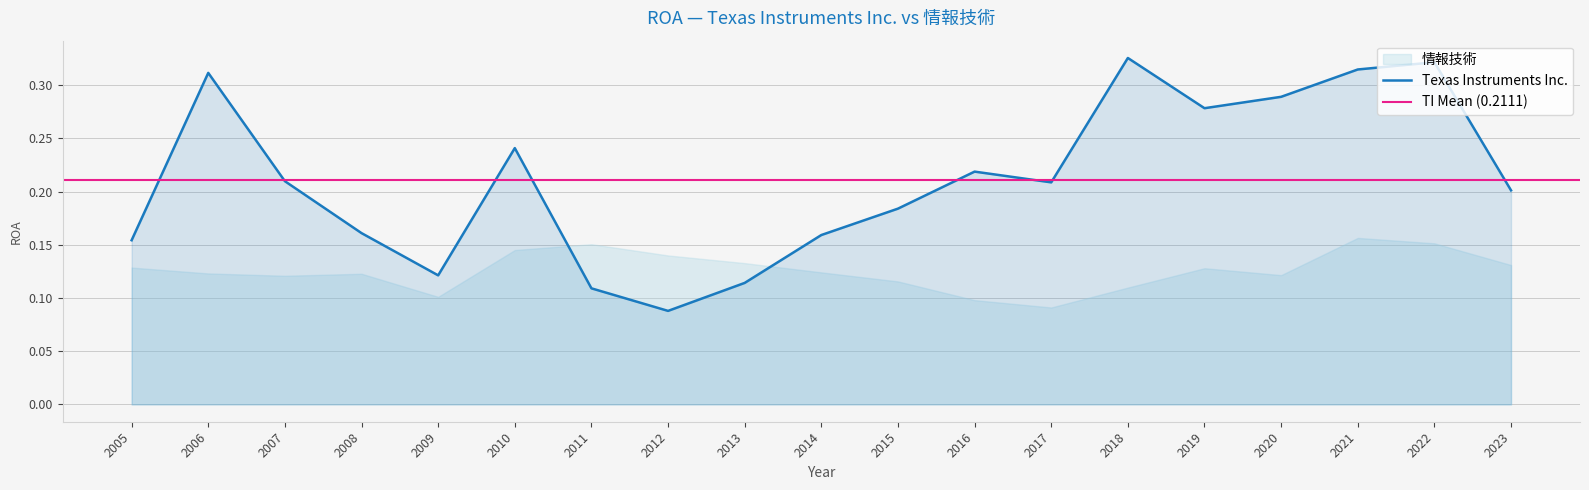

Rank the categories by value from lowest to highest.

2012, 2011, 2013, 2009, 2005, 2014, 2008, 2015, 2023, 2017, 2007, 2016, 2010, 2019, 2020, 2006, 2021, 2022, 2018